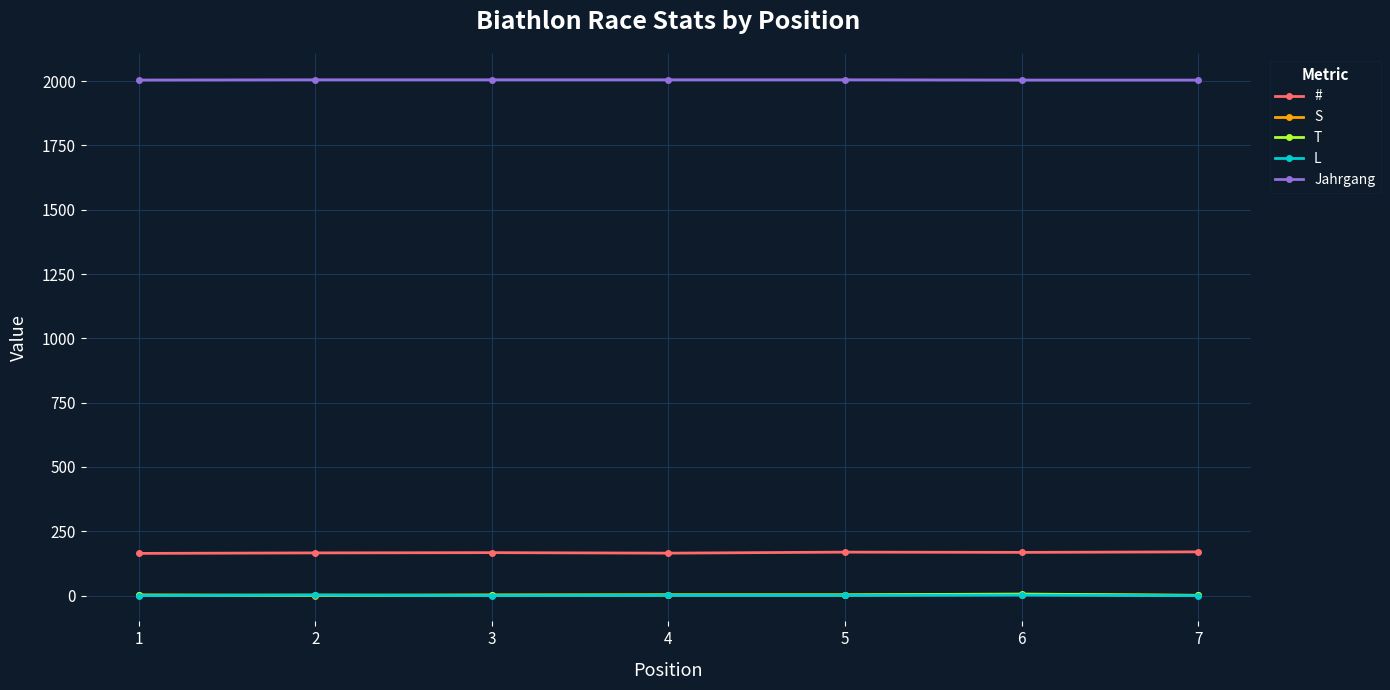

What is the highest value of the Jahrgang series?

2005